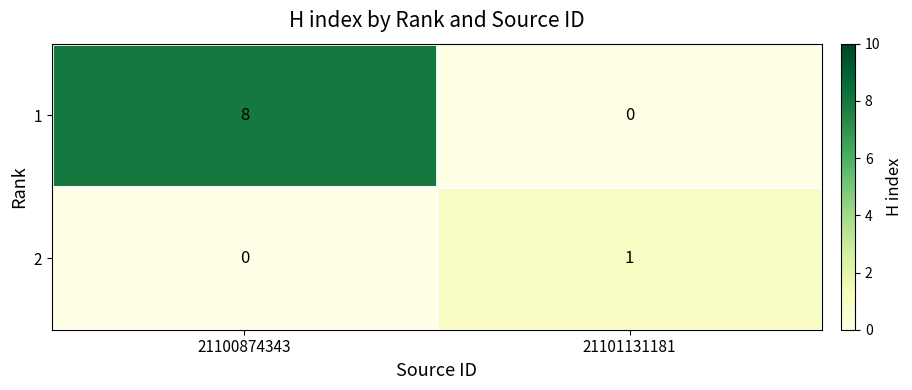

What is the average value of the 1 series?

4